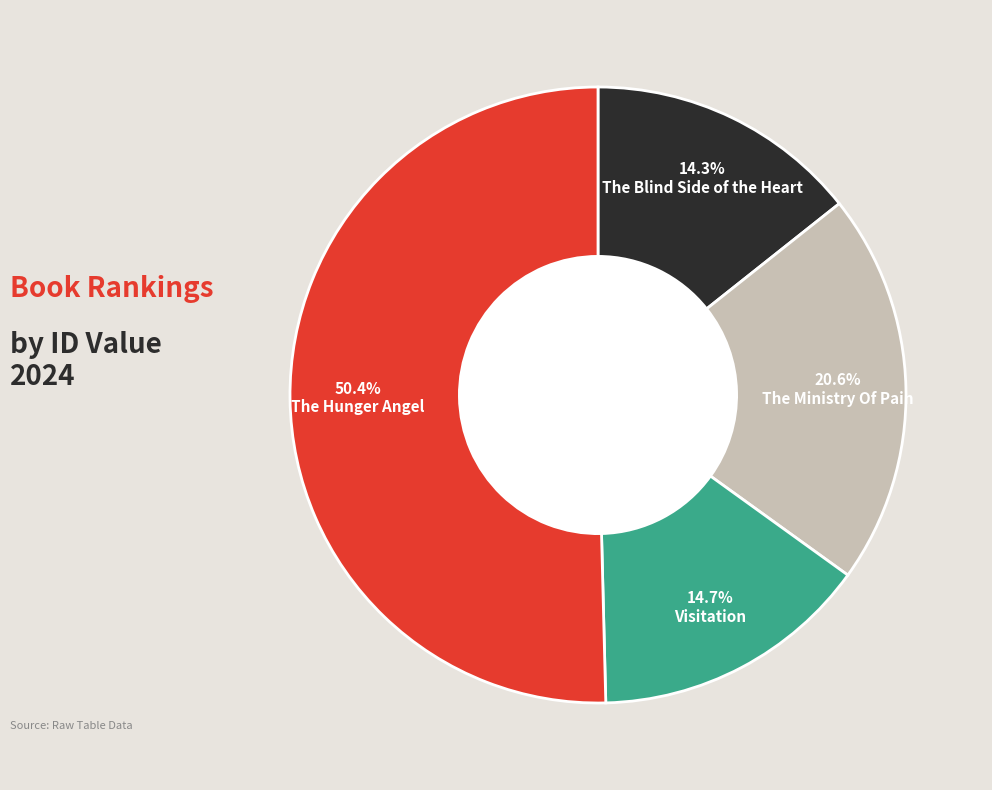

Does any single category account for the majority?

Yes